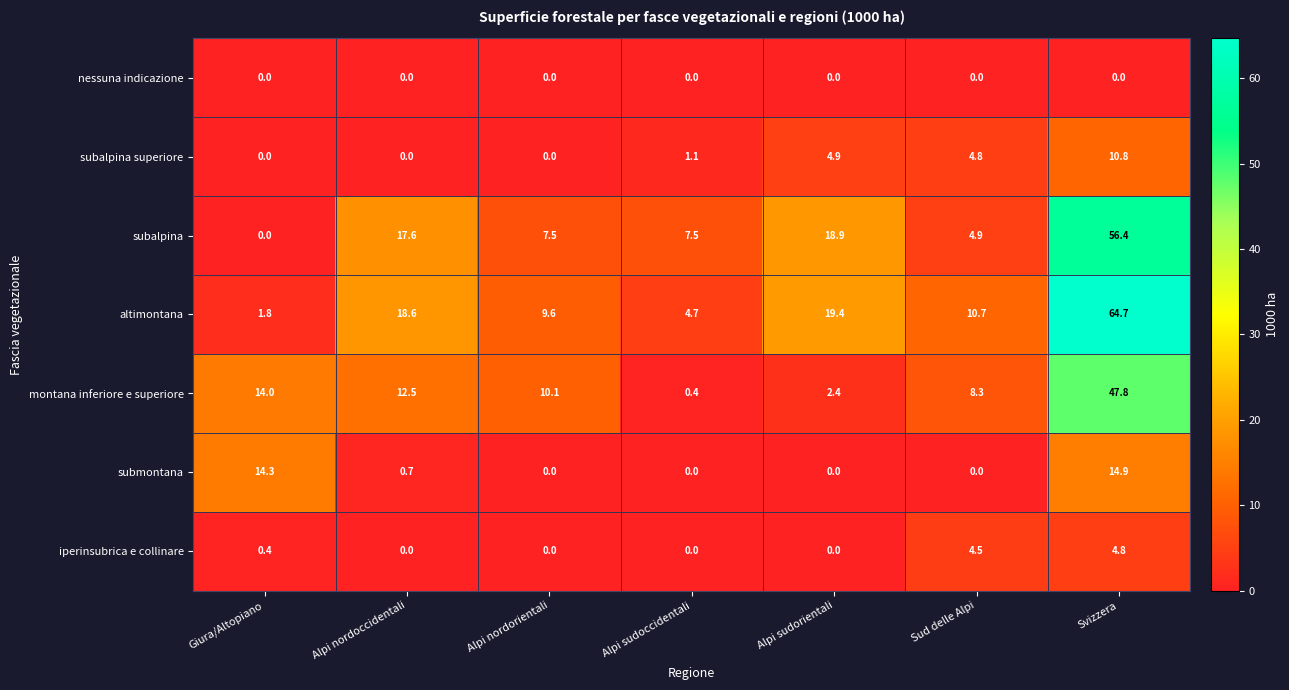

How many data points does each series have?

7